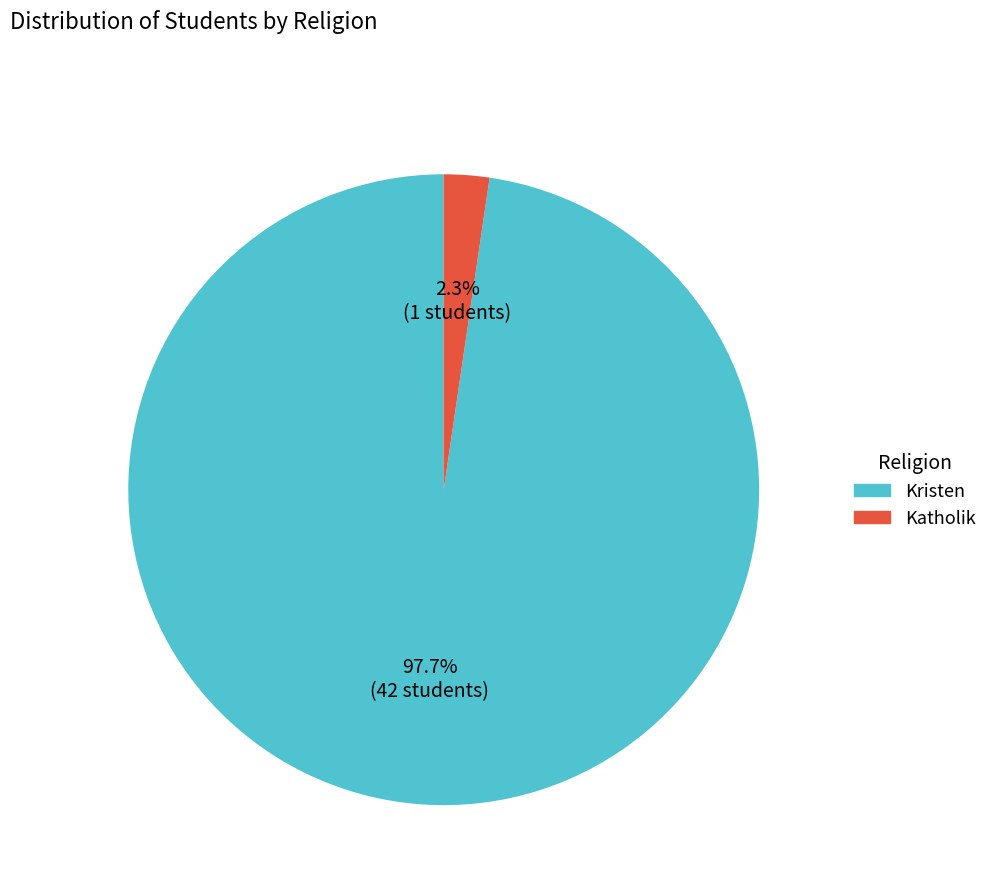

Is there a majority slice in this chart?

Yes